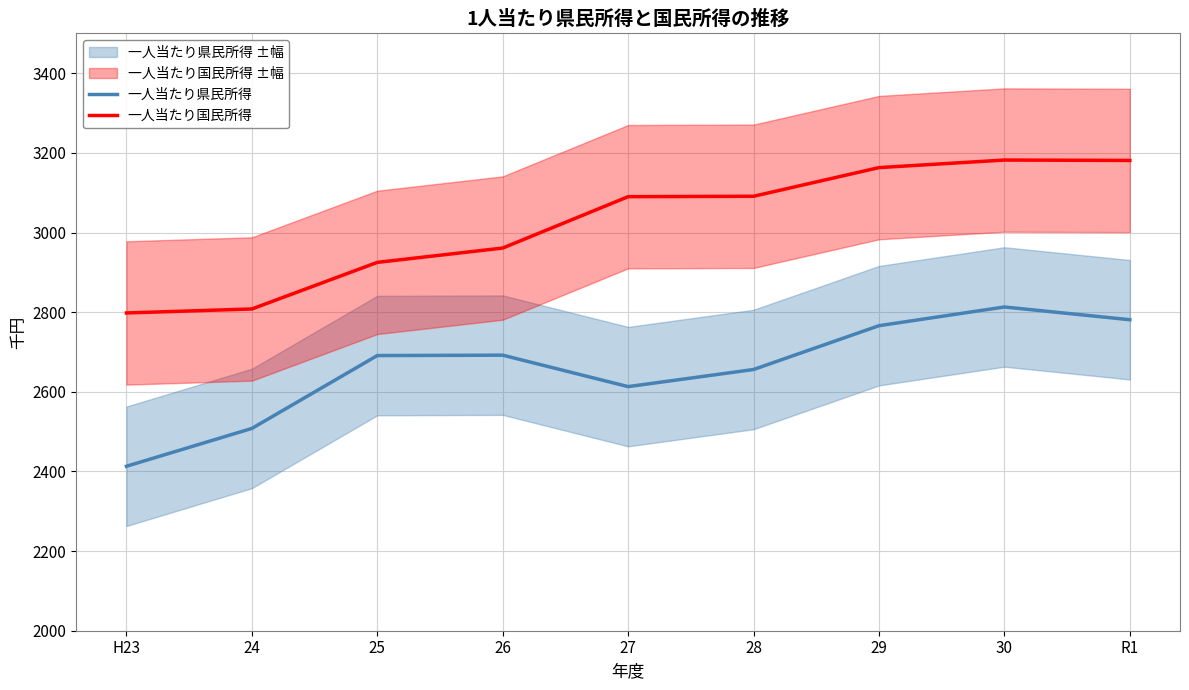

Which category has the lowest value across all series?

H23